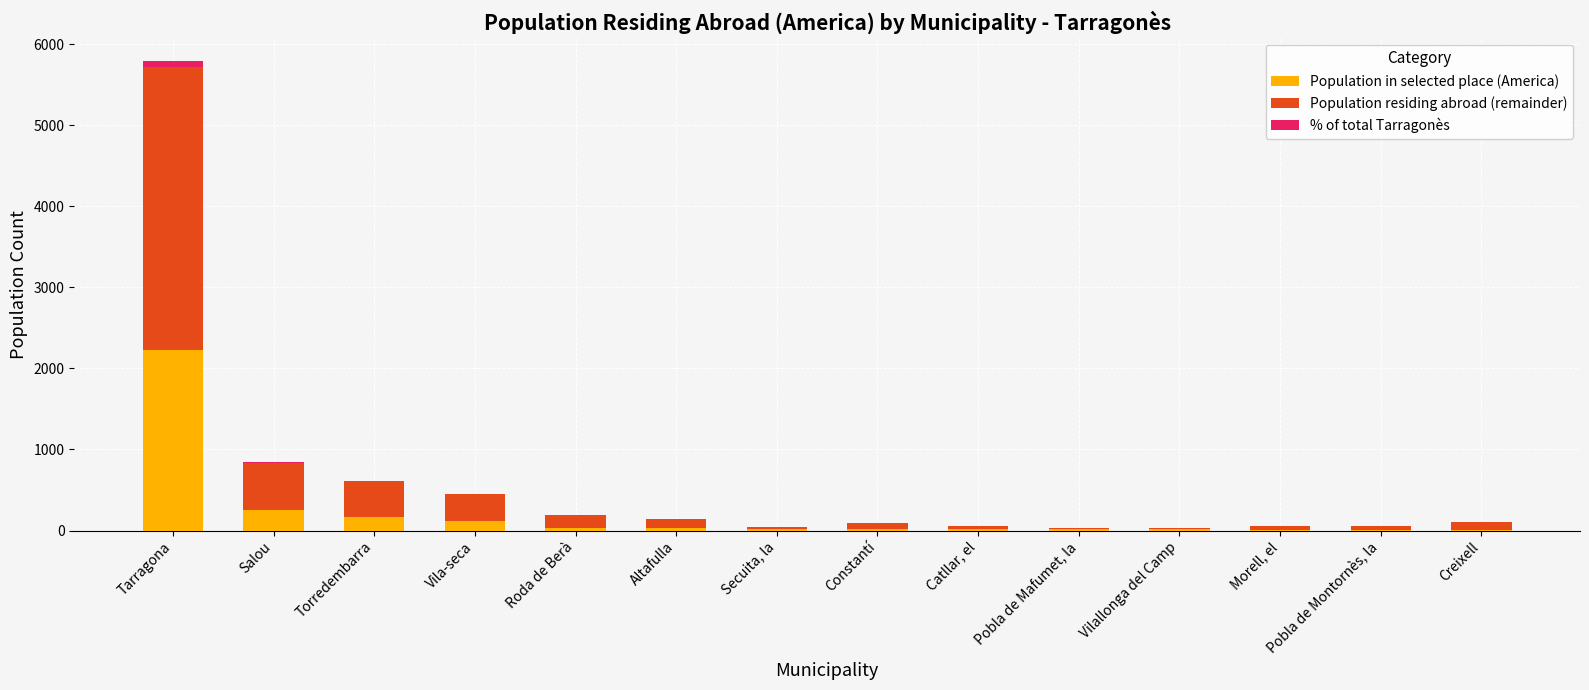

Are the bars grouped side by side (vs. stacked)?

No